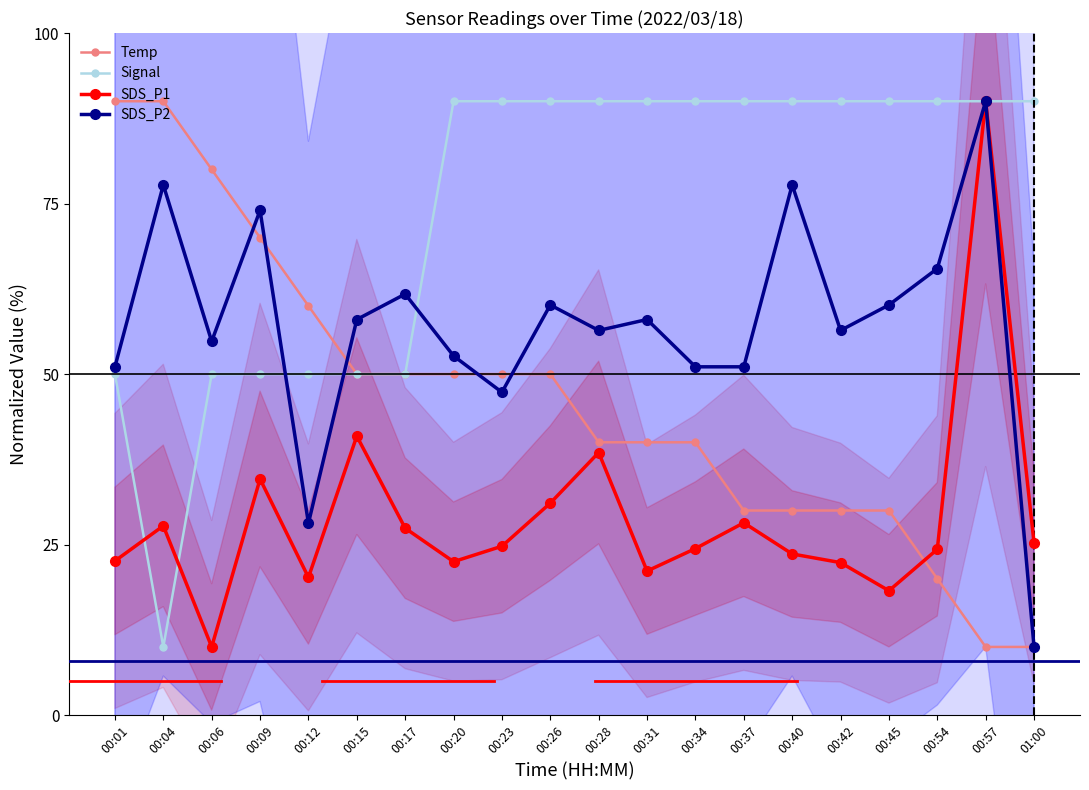

Where is the first local minimum for SDS_P2?

00:06